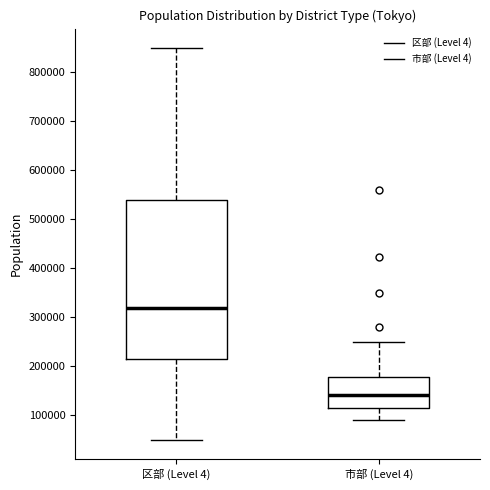

Where does the upper whisker of the box for 区部 (Level 4) end on the y-axis? The values are not printed on the chart, so give them approximately, as read against the axis.

850000